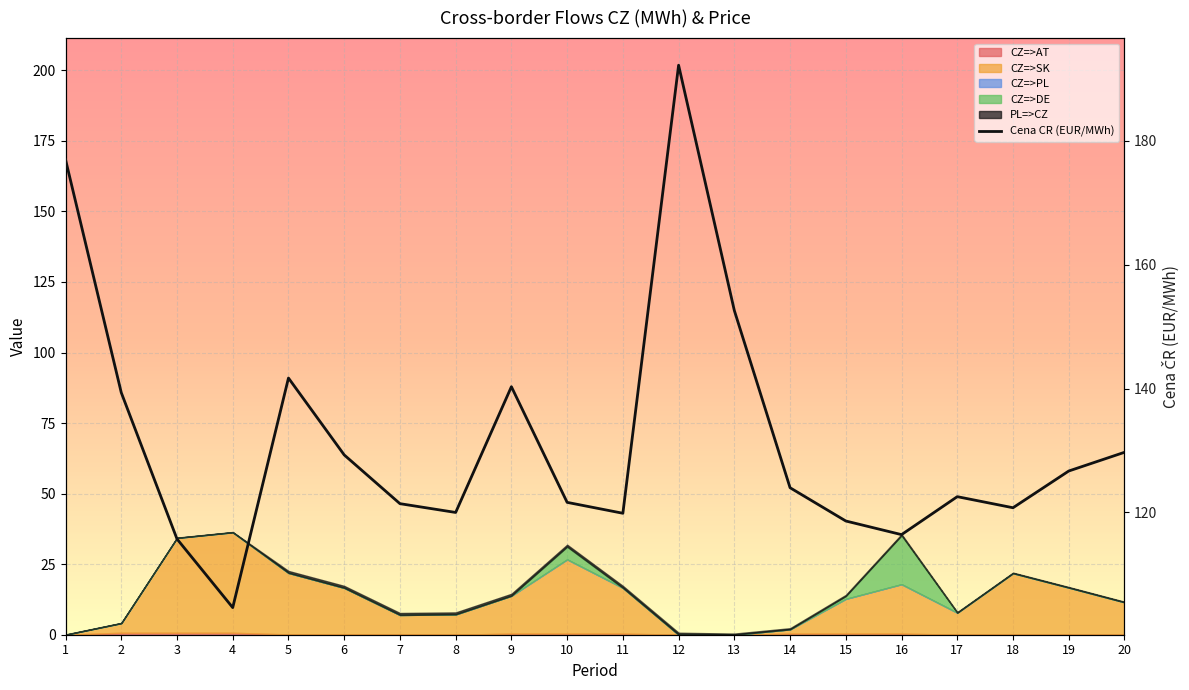

What is the difference between the values at 3 and 4?

11.1